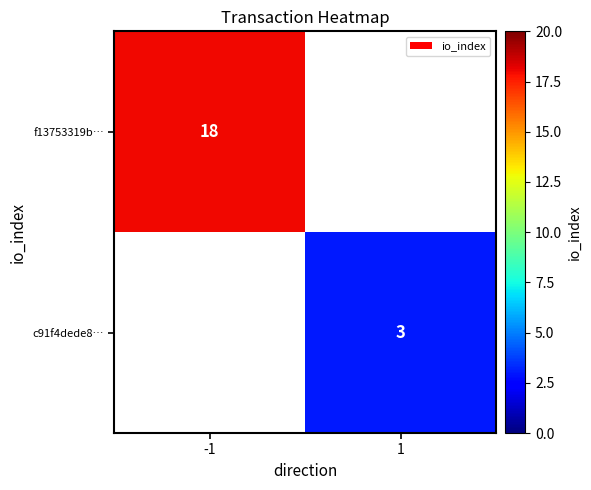

Is it true that f13753319b… equals 9.3 at -1?

False